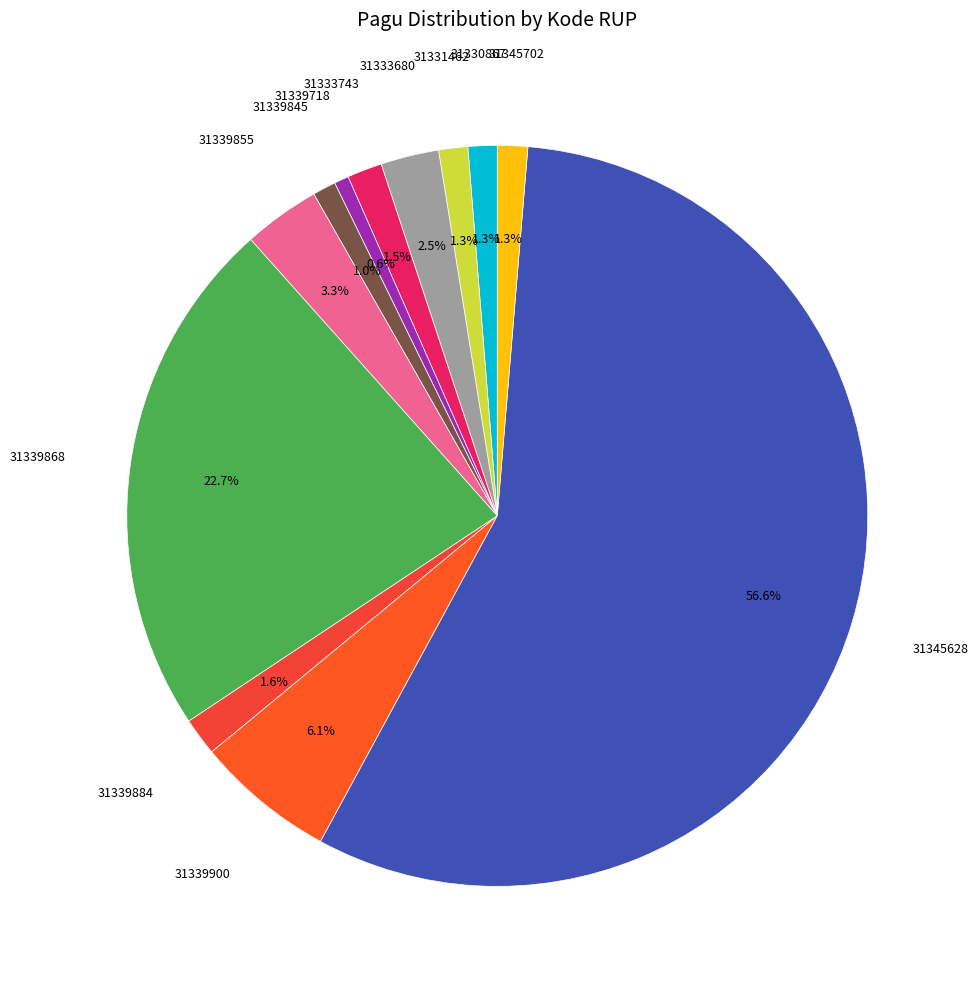

How many slices are in this pie chart?

12